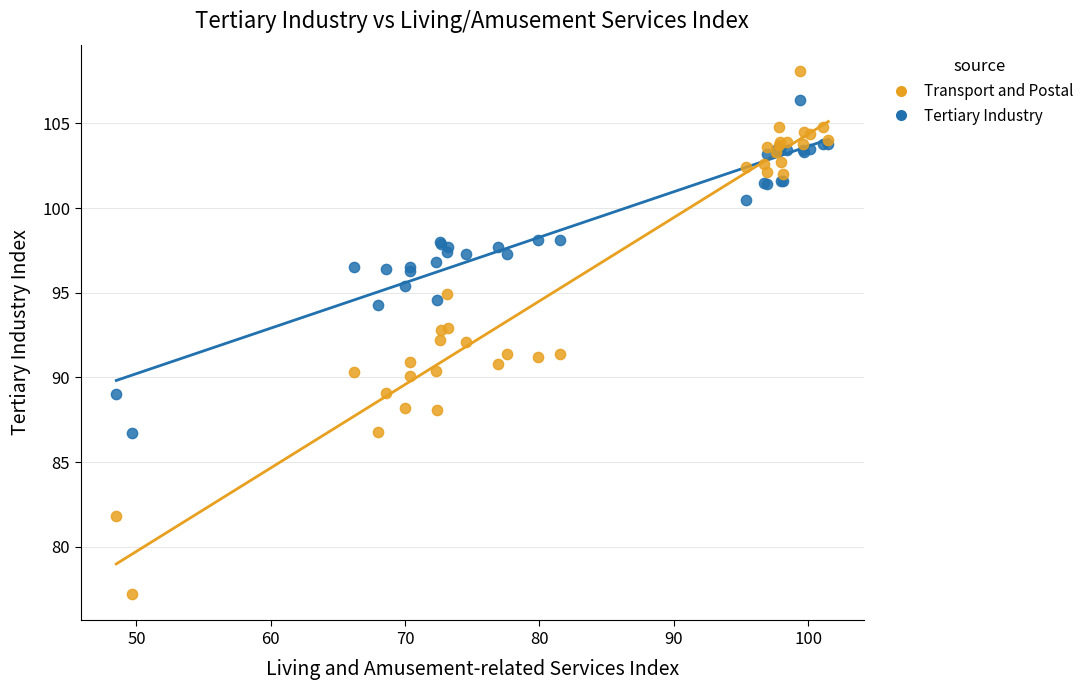

Which series contains the lowest Y value?

Transport and Postal